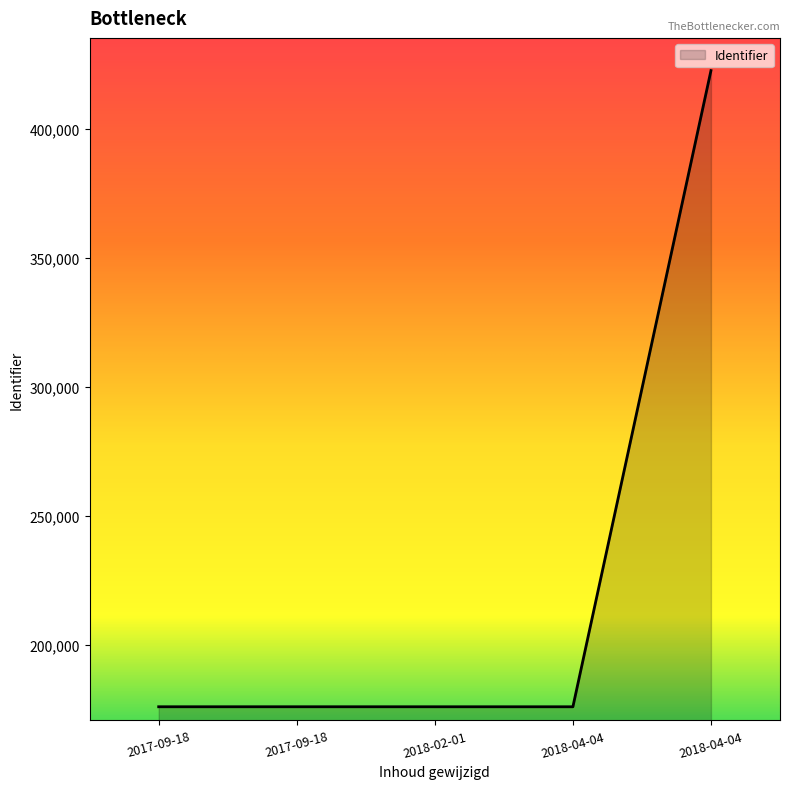

How many lines are shown in the chart?

1